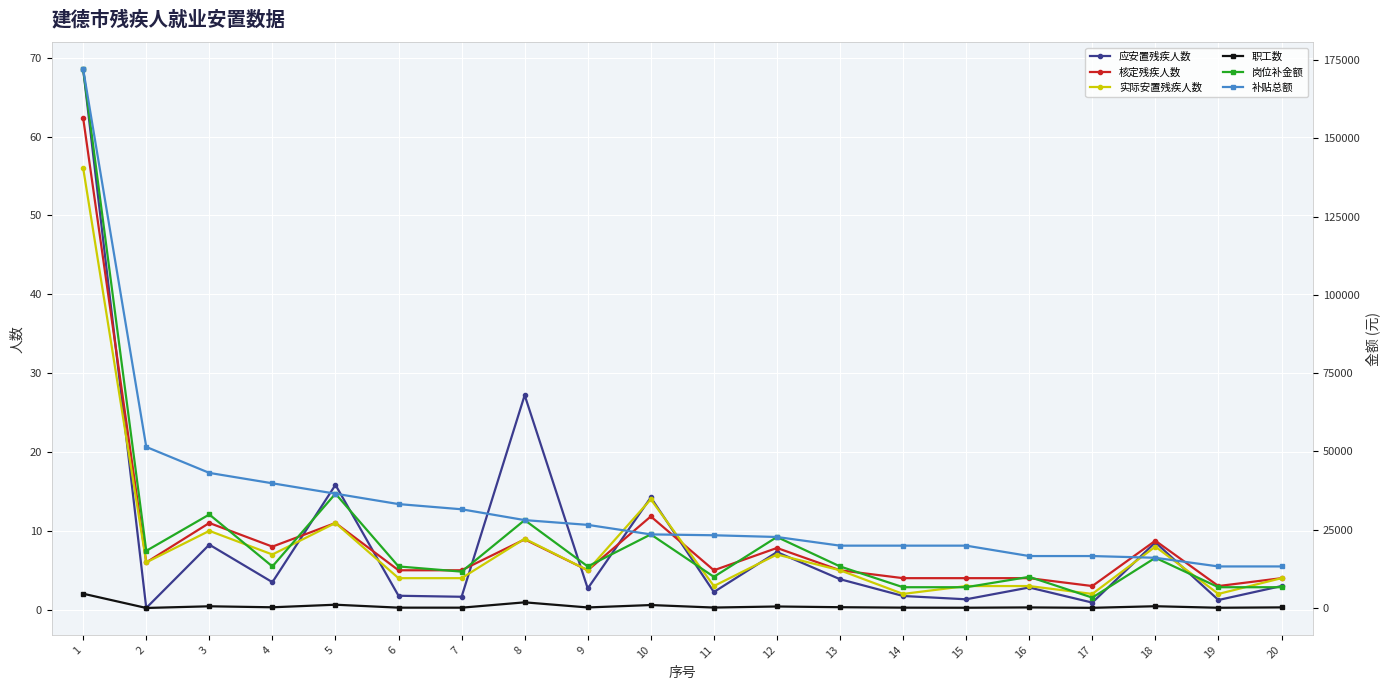

What is the difference between the maximum and minimum values in the 岗位补金额 series?

168767.0